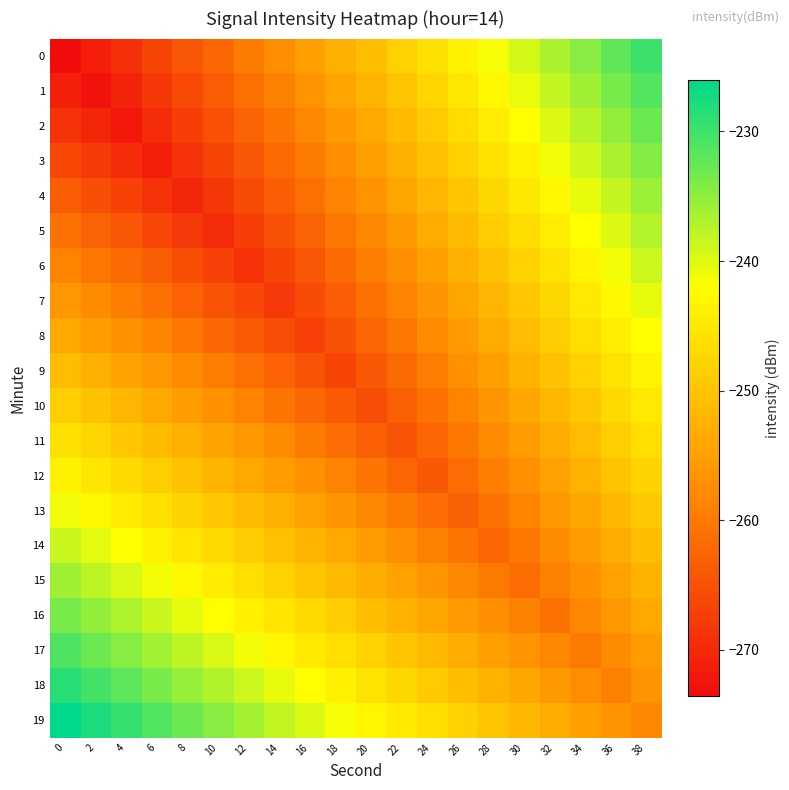

Reading left to right, what are all the values shown in this chart?

0: 0=-273.6	2=-271.3	4=-269.0	6=-266.7	8=-264.4	10=-262.1	12=-259.8	14=-257.5	16=-255.2	18=-252.9	20=-250.6	22=-248.3	24=-246.0	26=-243.7	28=-241.4	30=-239.1	32=-236.8	34=-234.5	36=-232.2	38=-229.9
1: 0=-271.1	2=-272.8	4=-270.5	6=-268.2	8=-265.9	10=-263.6	12=-261.3	14=-259.0	16=-256.7	18=-254.4	20=-252.1	22=-249.8	24=-247.5	26=-245.2	28=-242.9	30=-240.6	32=-238.3	34=-236.0	36=-233.7	38=-231.4
2: 0=-268.6	2=-270.3	4=-272.0	6=-269.7	8=-267.4	10=-265.1	12=-262.8	14=-260.5	16=-258.2	18=-255.9	20=-253.6	22=-251.3	24=-249.0	26=-246.7	28=-244.4	30=-242.1	32=-239.8	34=-237.5	36=-235.2	38=-232.9
3: 0=-266.1	2=-267.8	4=-269.5	6=-271.2	8=-268.9	10=-266.6	12=-264.3	14=-262.0	16=-259.7	18=-257.4	20=-255.1	22=-252.8	24=-250.5	26=-248.2	28=-245.9	30=-243.6	32=-241.3	34=-239.0	36=-236.7	38=-234.4
4: 0=-263.6	2=-265.3	4=-267.0	6=-268.7	8=-270.4	10=-268.1	12=-265.8	14=-263.5	16=-261.2	18=-258.9	20=-256.6	22=-254.3	24=-252.0	26=-249.7	28=-247.4	30=-245.1	32=-242.8	34=-240.5	36=-238.2	38=-235.9
5: 0=-261.1	2=-262.8	4=-264.5	6=-266.2	8=-267.9	10=-269.6	12=-267.3	14=-265.0	16=-262.7	18=-260.4	20=-258.1	22=-255.8	24=-253.5	26=-251.2	28=-248.9	30=-246.6	32=-244.3	34=-242.0	36=-239.7	38=-237.4
6: 0=-258.6	2=-260.3	4=-262.0	6=-263.7	8=-265.4	10=-267.1	12=-268.8	14=-266.5	16=-264.2	18=-261.9	20=-259.6	22=-257.3	24=-255.0	26=-252.7	28=-250.4	30=-248.1	32=-245.8	34=-243.5	36=-241.2	38=-238.9
7: 0=-256.1	2=-257.8	4=-259.5	6=-261.2	8=-262.9	10=-264.6	12=-266.3	14=-268.0	16=-265.7	18=-263.4	20=-261.1	22=-258.8	24=-256.5	26=-254.2	28=-251.9	30=-249.6	32=-247.3	34=-245.0	36=-242.7	38=-240.4
8: 0=-253.6	2=-255.3	4=-257.0	6=-258.7	8=-260.4	10=-262.1	12=-263.8	14=-265.5	16=-267.2	18=-264.9	20=-262.6	22=-260.3	24=-258.0	26=-255.7	28=-253.4	30=-251.1	32=-248.8	34=-246.5	36=-244.2	38=-241.9
9: 0=-251.1	2=-252.8	4=-254.5	6=-256.2	8=-257.9	10=-259.6	12=-261.3	14=-263.0	16=-264.7	18=-266.4	20=-264.1	22=-261.8	24=-259.5	26=-257.2	28=-254.9	30=-252.6	32=-250.3	34=-248.0	36=-245.7	38=-243.4
10: 0=-248.6	2=-250.3	4=-252.0	6=-253.7	8=-255.4	10=-257.1	12=-258.8	14=-260.5	16=-262.2	18=-263.9	20=-265.6	22=-263.3	24=-261.0	26=-258.7	28=-256.4	30=-254.1	32=-251.8	34=-249.5	36=-247.2	38=-244.9
11: 0=-246.1	2=-247.8	4=-249.5	6=-251.2	8=-252.9	10=-254.6	12=-256.3	14=-258.0	16=-259.7	18=-261.4	20=-263.1	22=-264.8	24=-262.5	26=-260.2	28=-257.9	30=-255.6	32=-253.3	34=-251.0	36=-248.7	38=-246.4
12: 0=-243.6	2=-245.3	4=-247.0	6=-248.7	8=-250.4	10=-252.1	12=-253.8	14=-255.5	16=-257.2	18=-258.9	20=-260.6	22=-262.3	24=-264.0	26=-261.7	28=-259.4	30=-257.1	32=-254.8	34=-252.5	36=-250.2	38=-247.9
13: 0=-241.1	2=-242.8	4=-244.5	6=-246.2	8=-247.9	10=-249.6	12=-251.3	14=-253.0	16=-254.7	18=-256.4	20=-258.1	22=-259.8	24=-261.5	26=-263.2	28=-260.9	30=-258.6	32=-256.3	34=-254.0	36=-251.7	38=-249.4
14: 0=-238.6	2=-240.3	4=-242.0	6=-243.7	8=-245.4	10=-247.1	12=-248.8	14=-250.5	16=-252.2	18=-253.9	20=-255.6	22=-257.3	24=-259.0	26=-260.7	28=-262.4	30=-260.1	32=-257.8	34=-255.5	36=-253.2	38=-250.9
15: 0=-236.1	2=-237.8	4=-239.5	6=-241.2	8=-242.9	10=-244.6	12=-246.3	14=-248.0	16=-249.7	18=-251.4	20=-253.1	22=-254.8	24=-256.5	26=-258.2	28=-259.9	30=-261.6	32=-259.3	34=-257.0	36=-254.7	38=-252.4
16: 0=-233.6	2=-235.3	4=-237.0	6=-238.7	8=-240.4	10=-242.1	12=-243.8	14=-245.5	16=-247.2	18=-248.9	20=-250.6	22=-252.3	24=-254.0	26=-255.7	28=-257.4	30=-259.1	32=-260.8	34=-258.5	36=-256.2	38=-253.9
17: 0=-231.1	2=-232.8	4=-234.5	6=-236.2	8=-237.9	10=-239.6	12=-241.3	14=-243.0	16=-244.7	18=-246.4	20=-248.1	22=-249.8	24=-251.5	26=-253.2	28=-254.9	30=-256.6	32=-258.3	34=-260.0	36=-257.7	38=-255.4
18: 0=-228.6	2=-230.3	4=-232.0	6=-233.7	8=-235.4	10=-237.1	12=-238.8	14=-240.5	16=-242.2	18=-243.9	20=-245.6	22=-247.3	24=-249.0	26=-250.7	28=-252.4	30=-254.1	32=-255.8	34=-257.5	36=-259.2	38=-256.9
19: 0=-226.1	2=-227.8	4=-229.5	6=-231.2	8=-232.9	10=-234.6	12=-236.3	14=-238.0	16=-239.7	18=-241.4	20=-243.1	22=-244.8	24=-246.5	26=-248.2	28=-249.9	30=-251.6	32=-253.3	34=-255.0	36=-256.7	38=-258.4